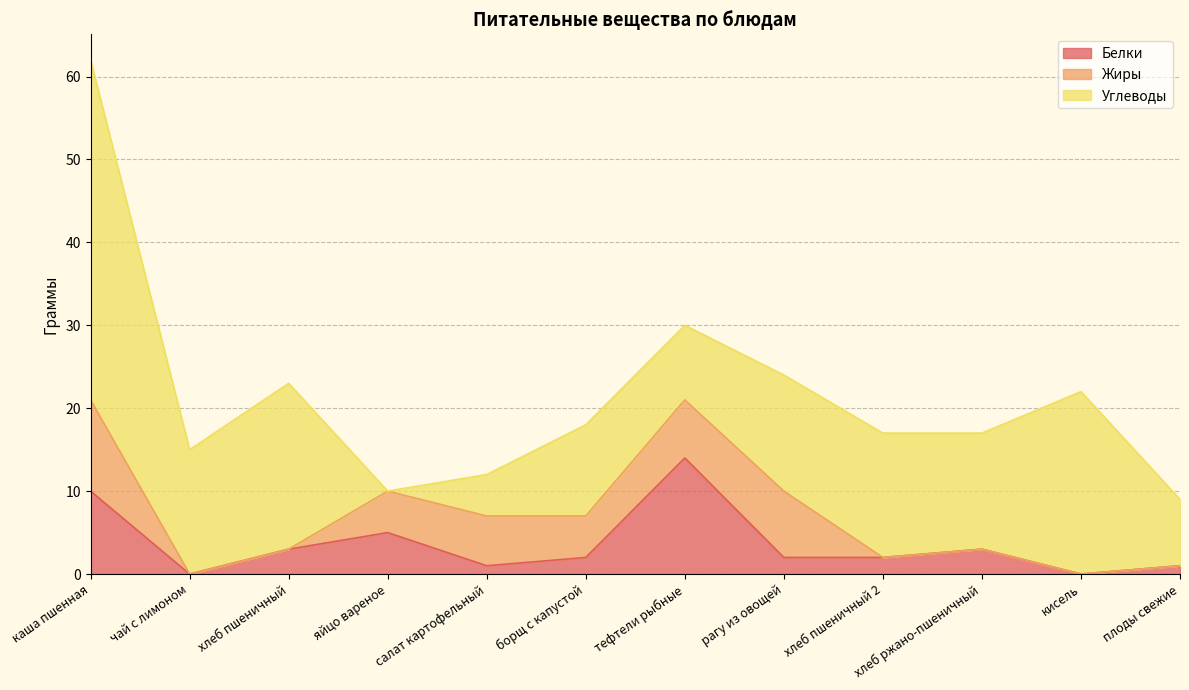

What is the difference between the second highest and minimum values in the Белки series?

10